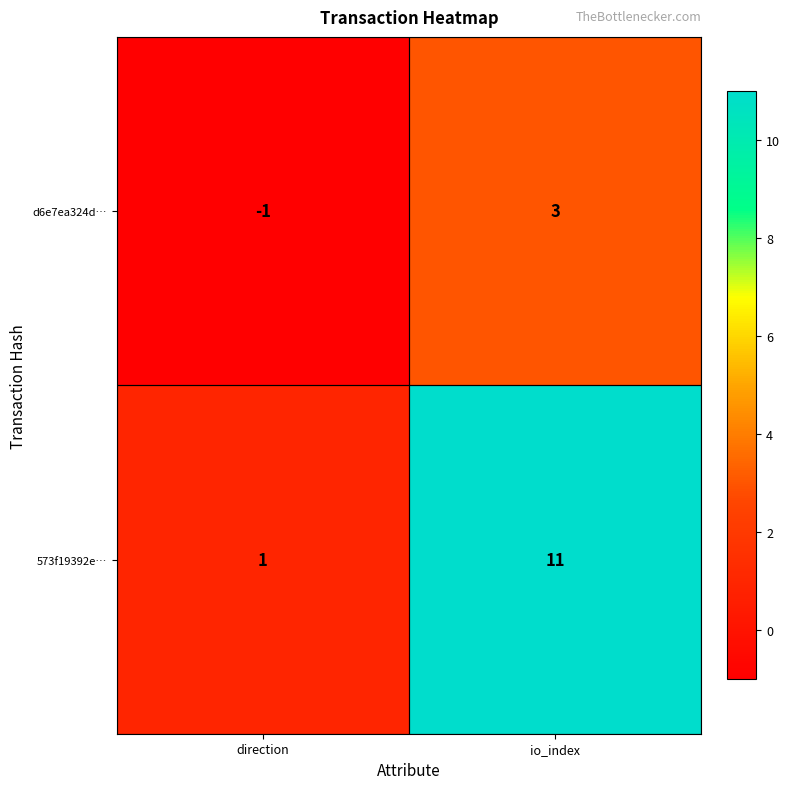

At io_index, list the series in order from largest to smallest.

573f19392e…, d6e7ea324d…